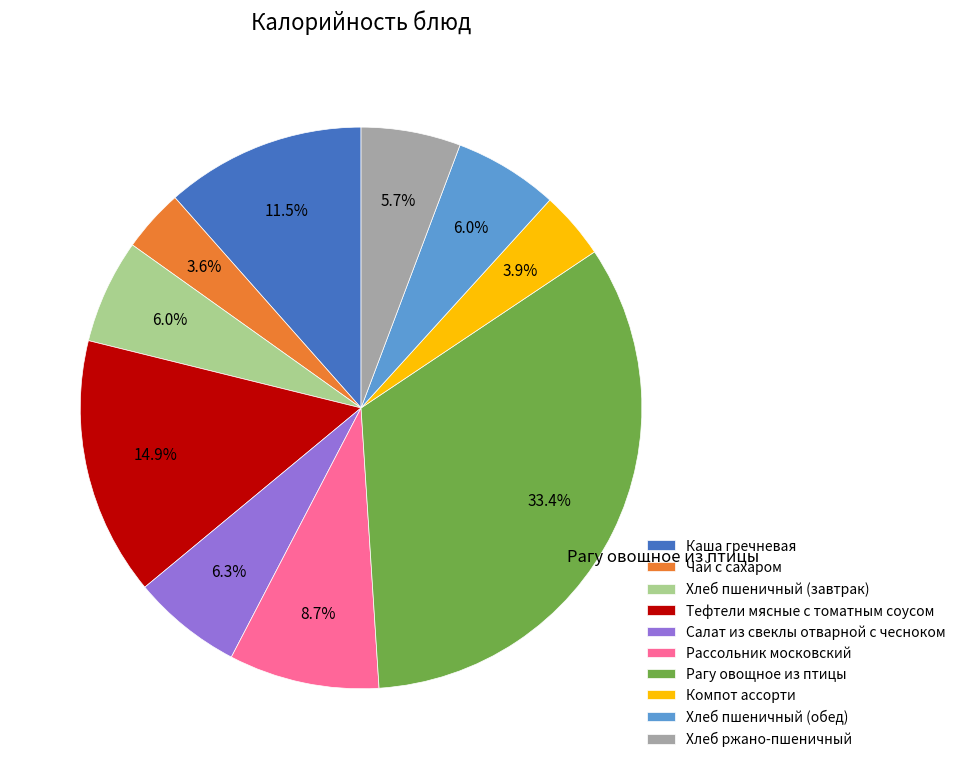

Does any single category account for the majority?

No